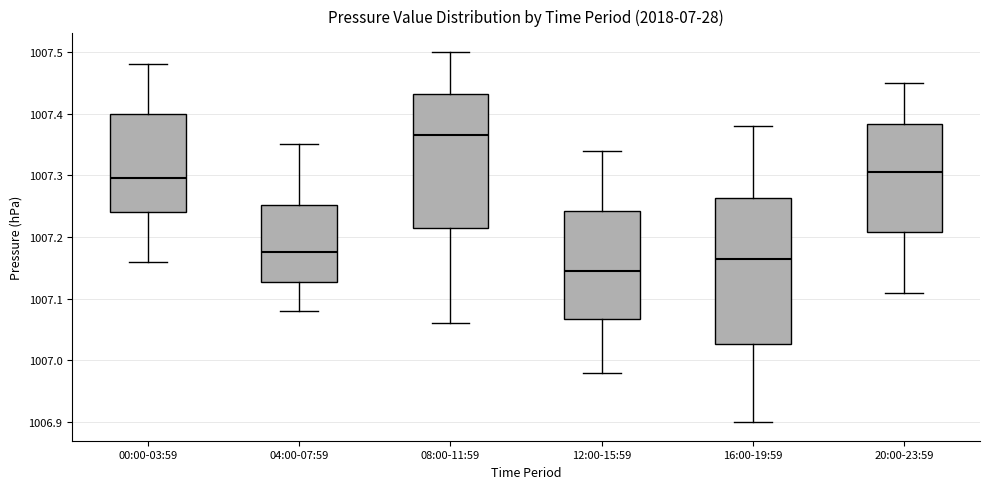

Which box is the tallest, from its lower edge to its upper edge?

16:00-19:59